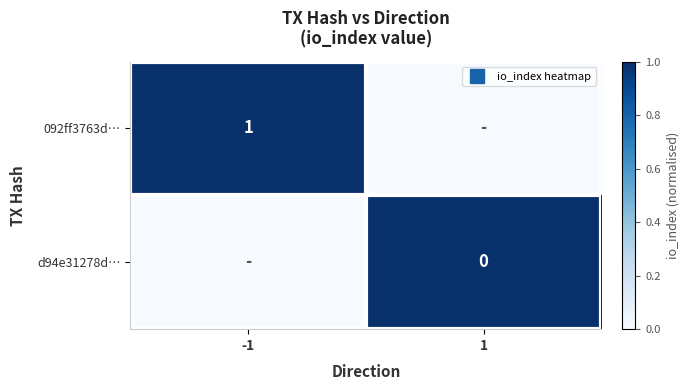

List the labels in order of 092ff3763d… value, largest first.

-1, 1